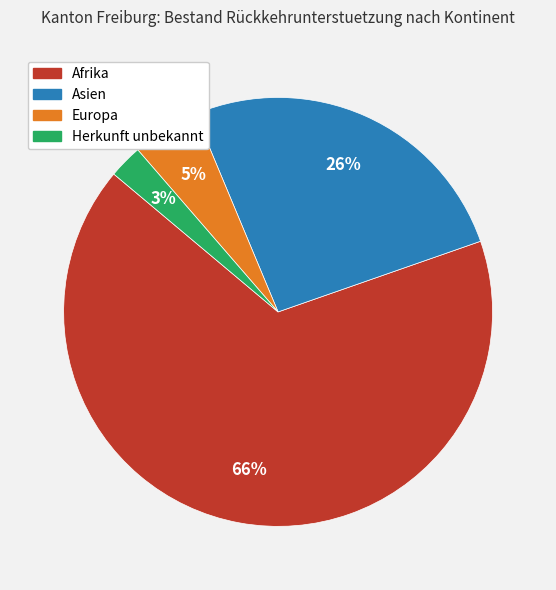

To the nearest percent, what is the average slice percentage?

25%